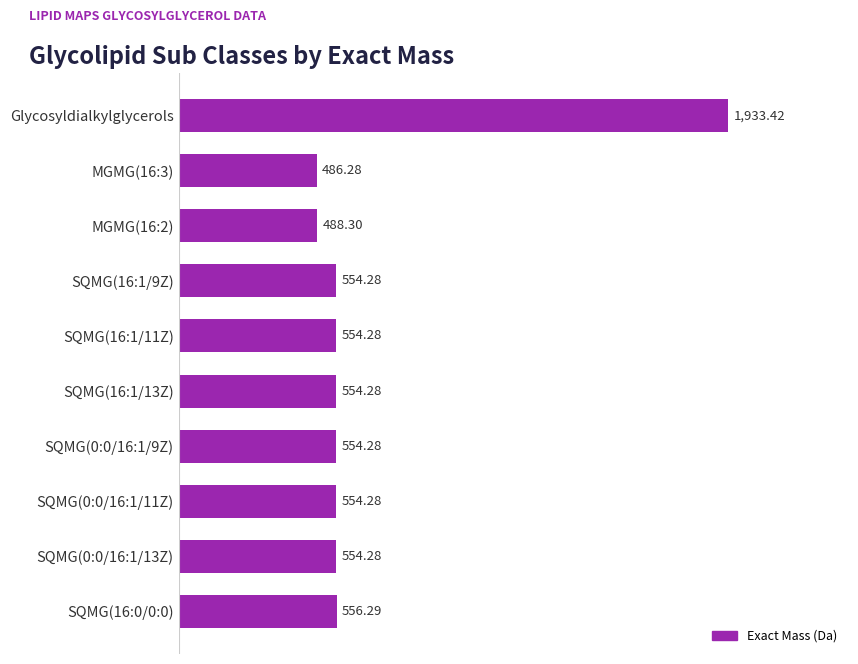

Does the chart contain any negative values?

No